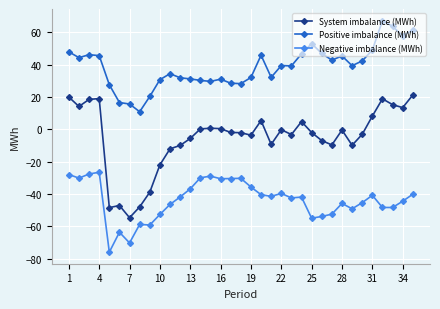

Which series has the widest spread of values?

System imbalance (MWh)